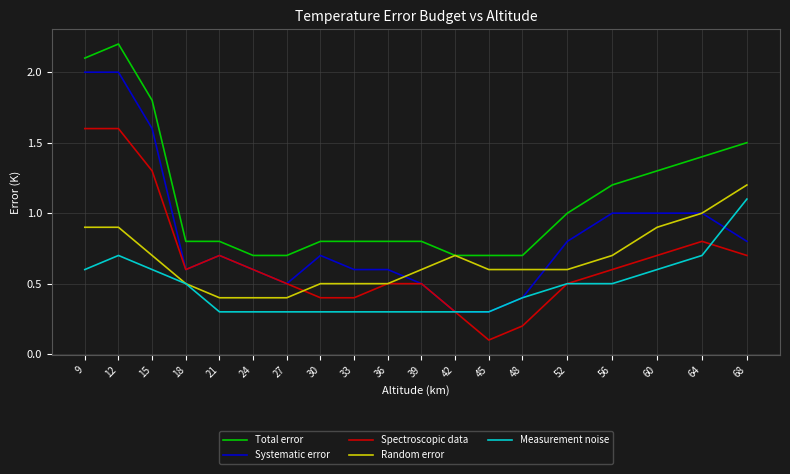

True or false: Total error and Spectroscopic data intersect in this chart.

False